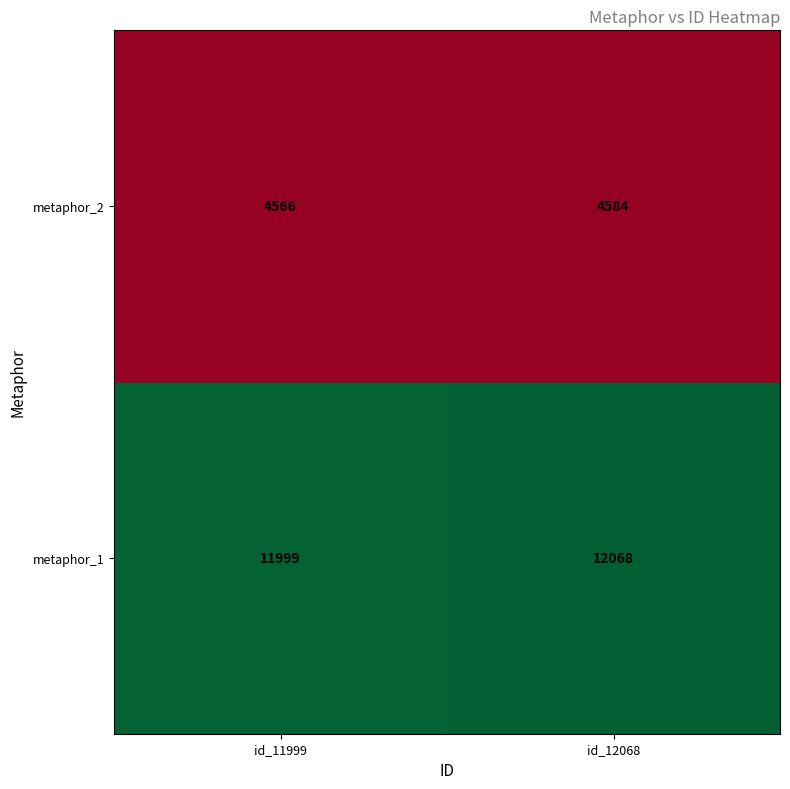

What is the minimum value shown in the chart?

4566